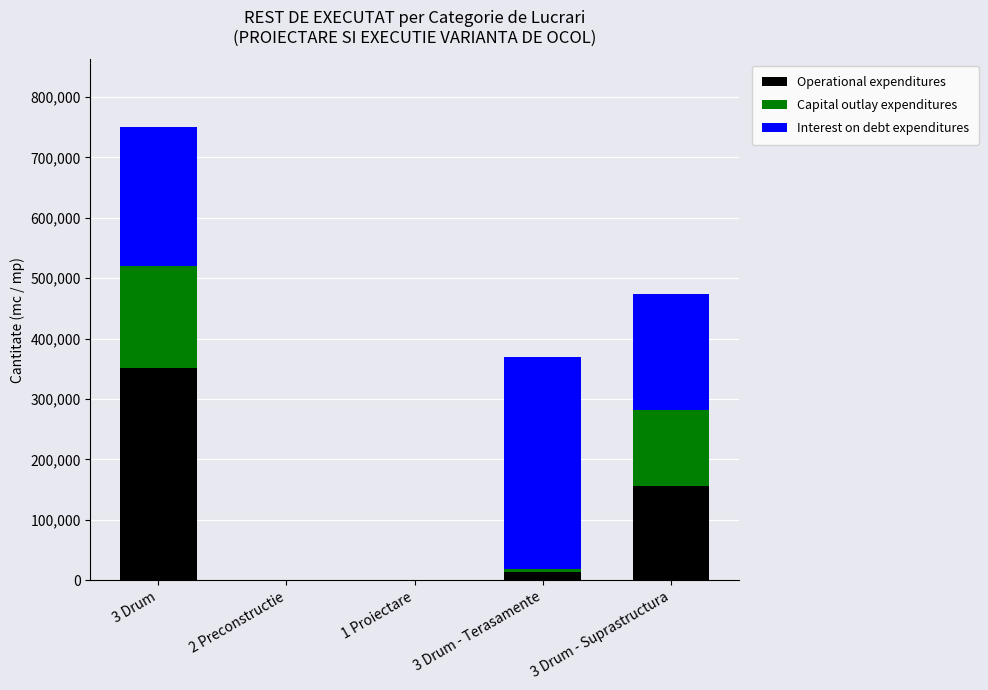

At which category is the sum across all series the highest?

3 Drum